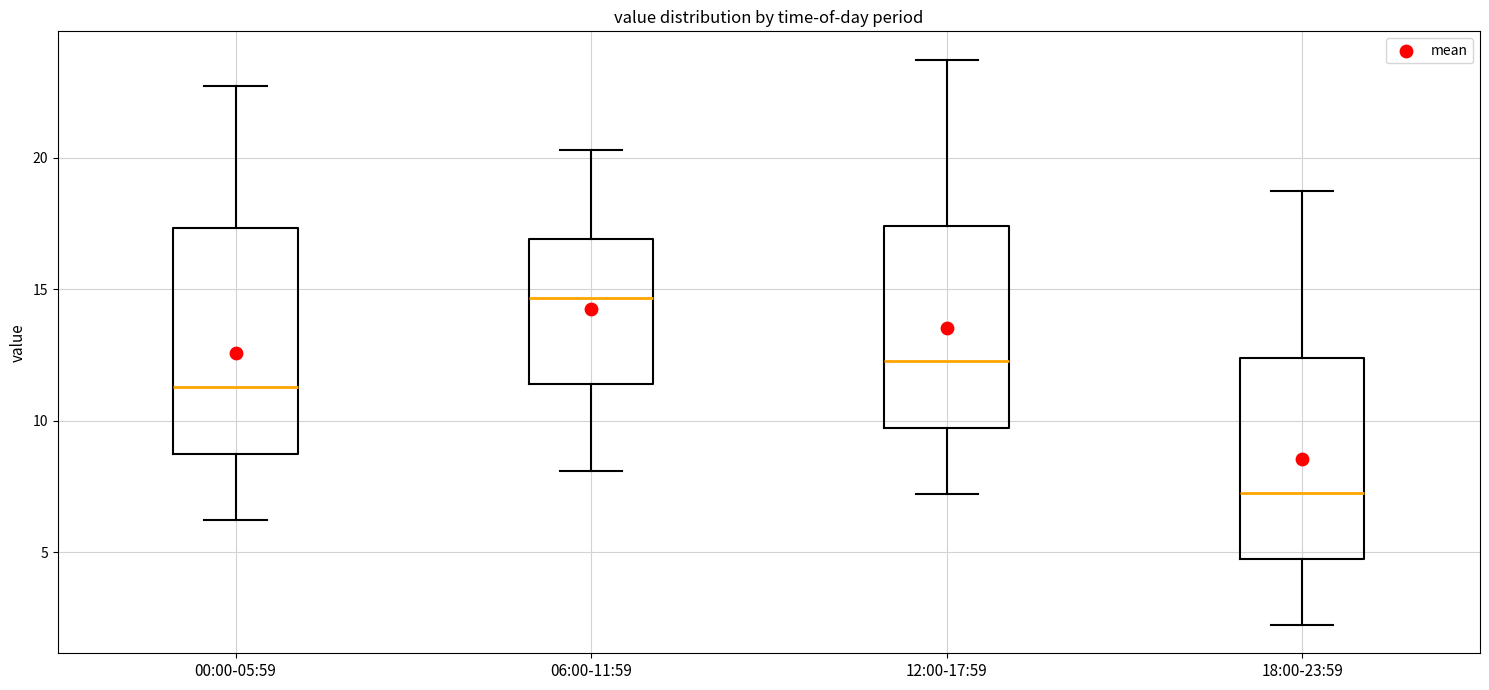

Reading left to right, read every box against the y-axis: the position of its median line, the range the box covers, and the ends of its whiskers. The values are not printed on the chart, so give them approximately, as read against the axis.

00:00-05:59: median 11.5, box 8.5 to 17.5, whiskers 6.0 to 22.5
06:00-11:59: median 14.5, box 11.5 to 17.0, whiskers 8.0 to 20.5
12:00-17:59: median 12.5, box 9.5 to 17.5, whiskers 7.0 to 23.5
18:00-23:59: median 7.5, box 4.5 to 12.5, whiskers 2.0 to 18.5